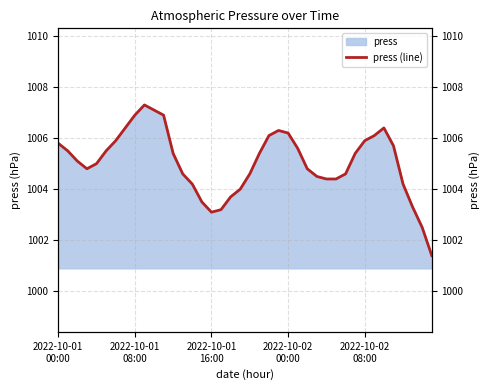

What is the lowest value of the press series?

1001.4